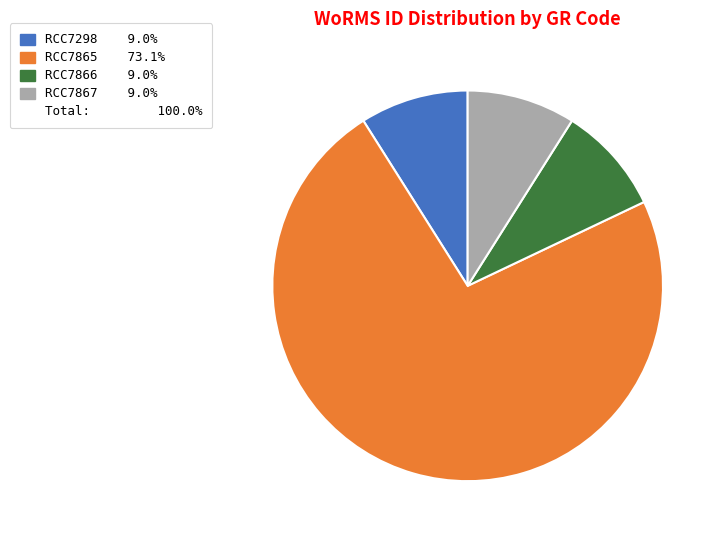

Does any single category account for the majority?

Yes